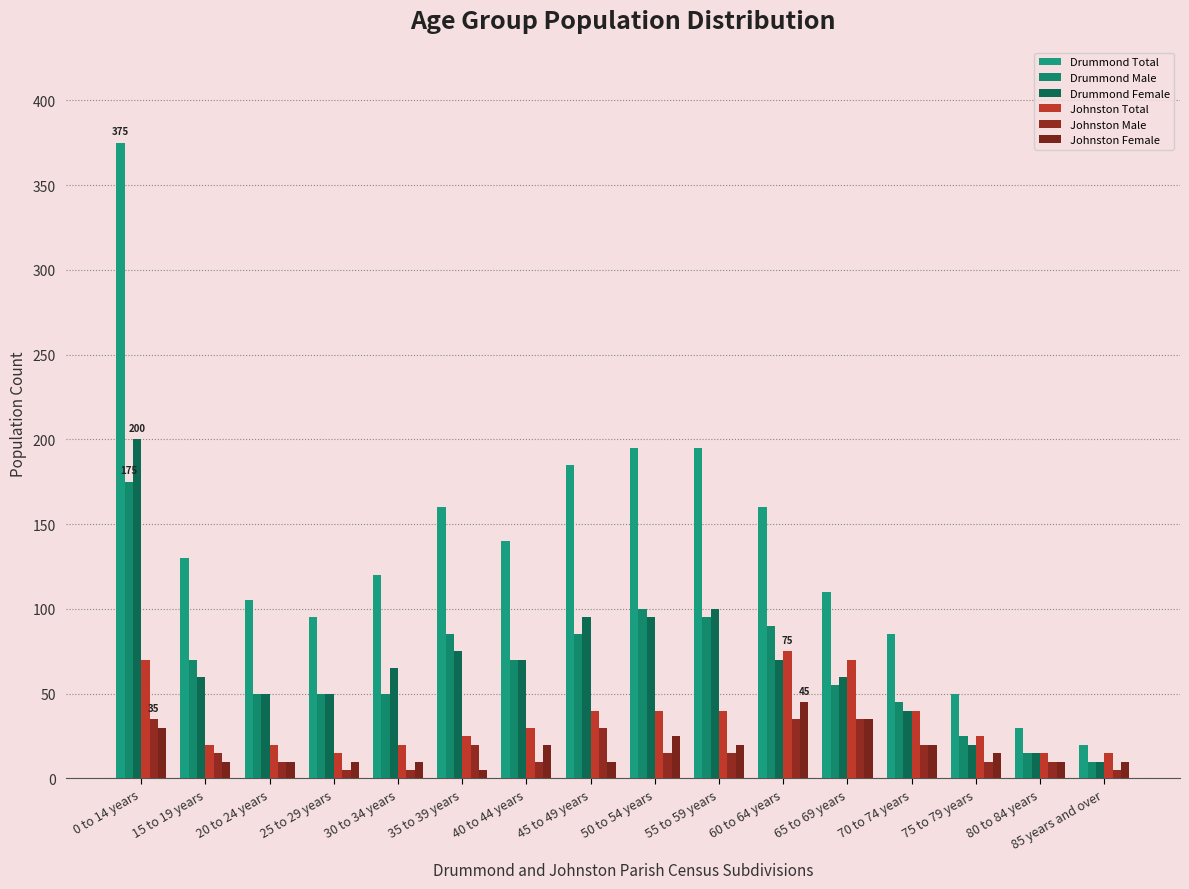

At which label does Johnston Female first exceed 15?

0 to 14 years